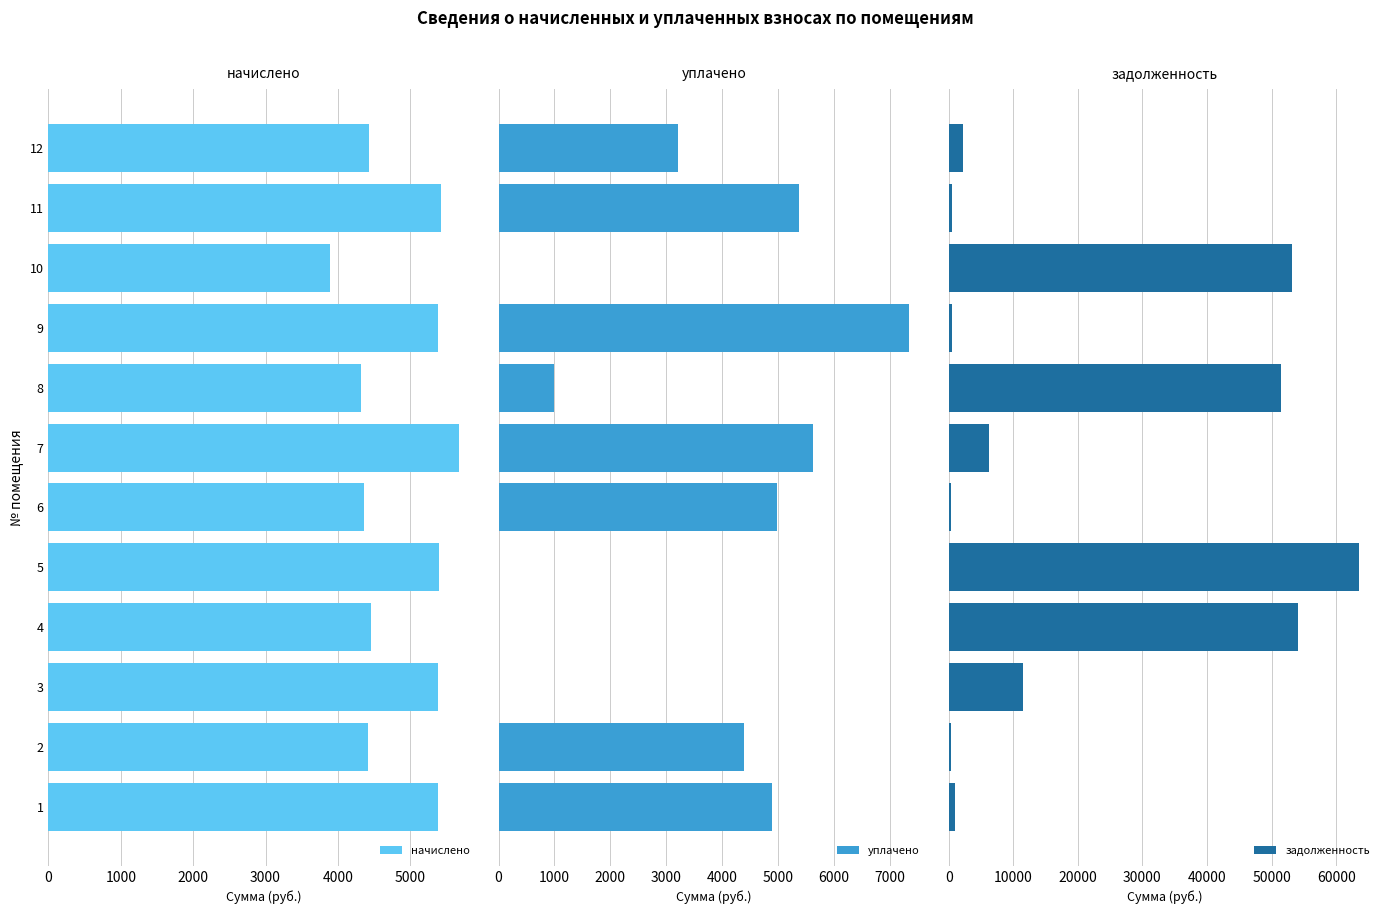

How many data points does each series have?

12